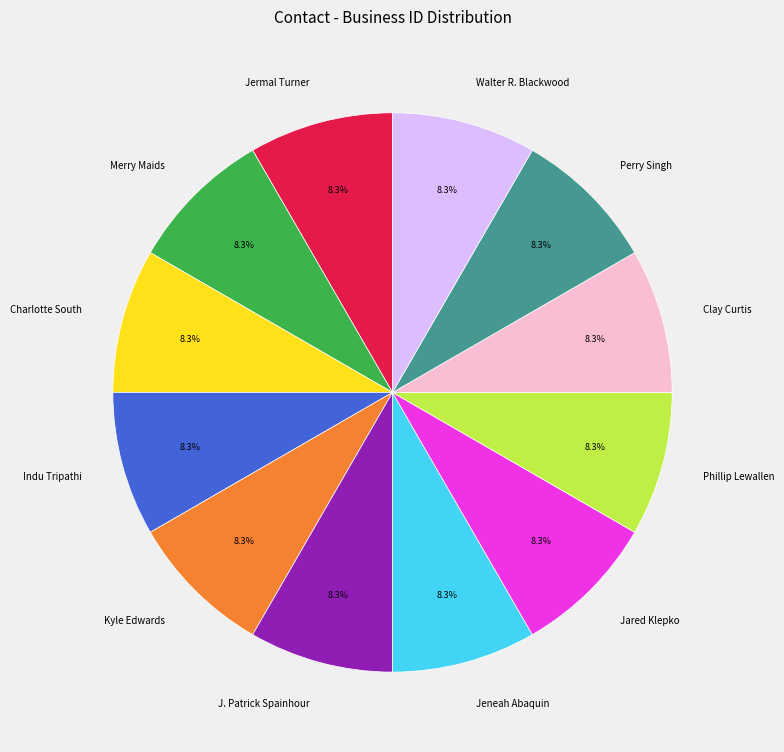

Is it true that Clay Curtis is 8% of the pie?

True